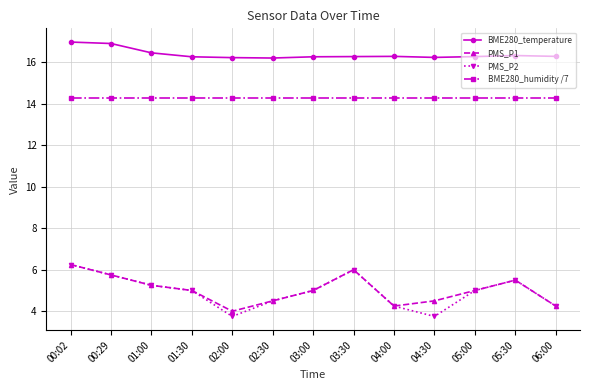

How many interior local valleys does the PMS_P2 series have?

2